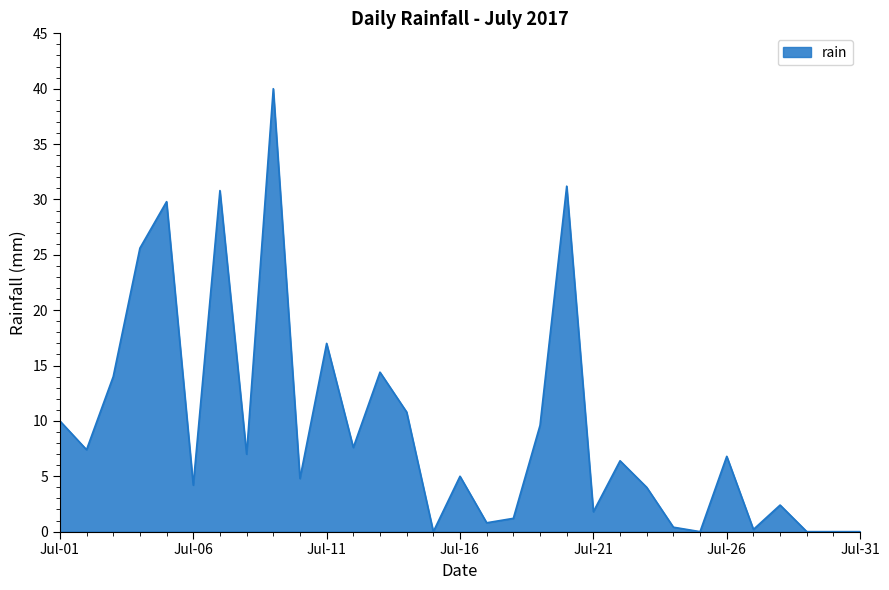

What is the greatest value displayed?

40.0